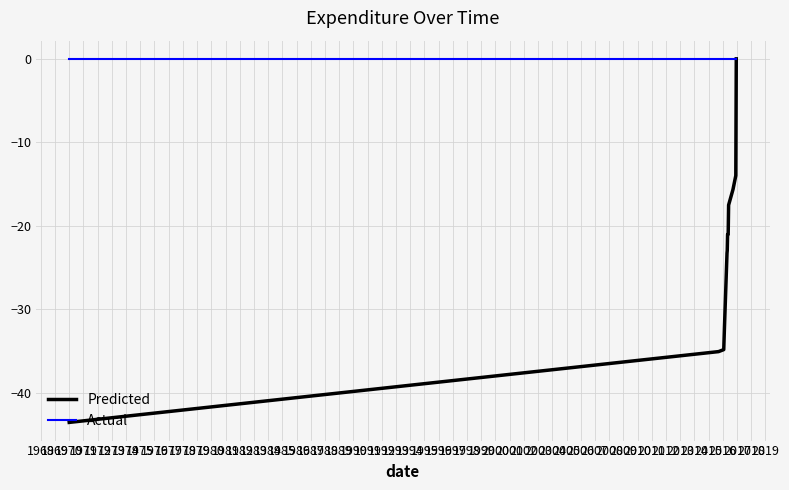

Which series has the largest range (max minus min)?

Predicted